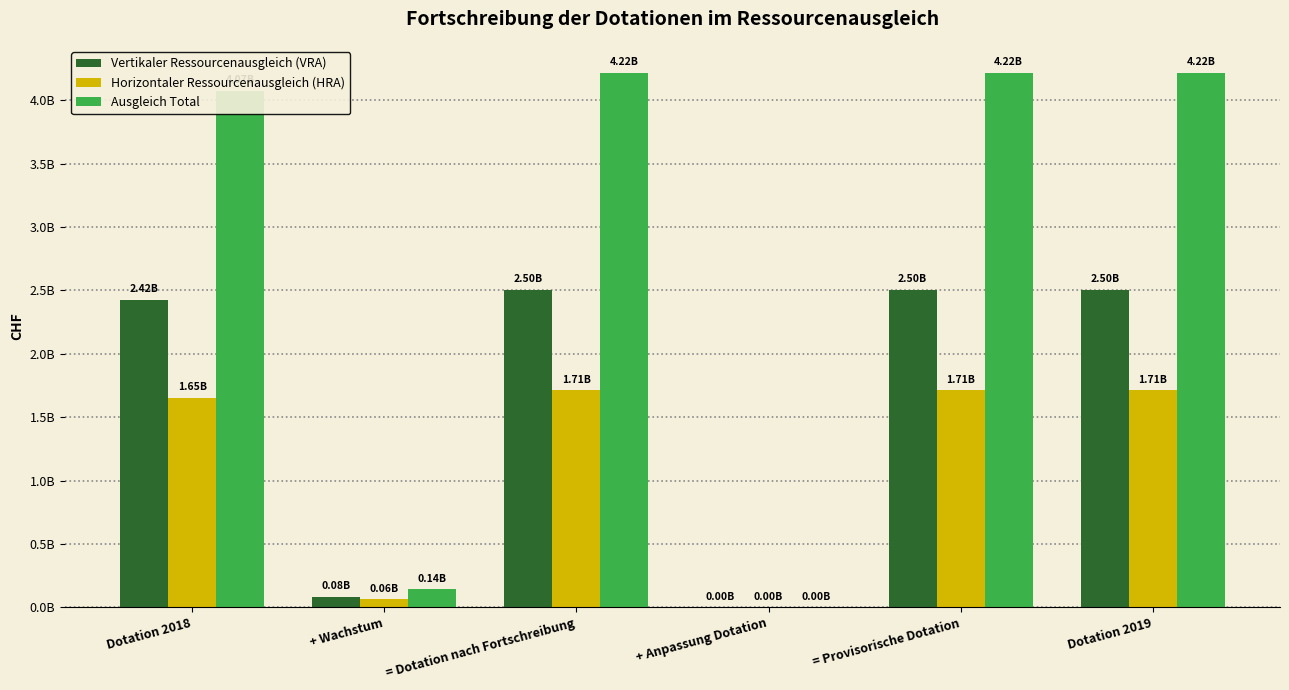

Are the bars grouped side by side (vs. stacked)?

Yes